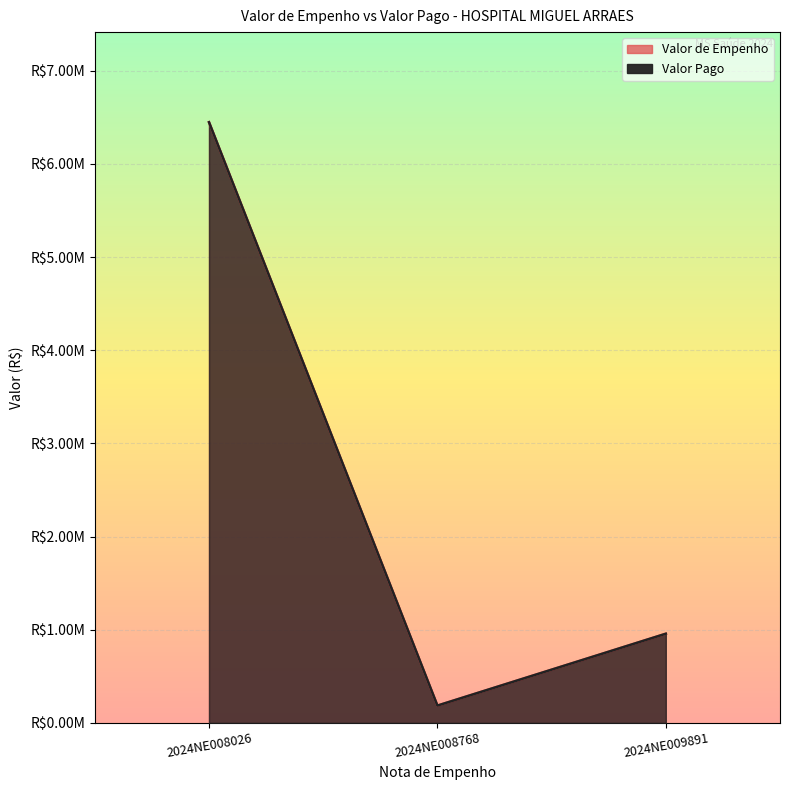

Rank the series at 2024NE008768 from lowest to highest value.

Valor de Empenho, Valor Pago